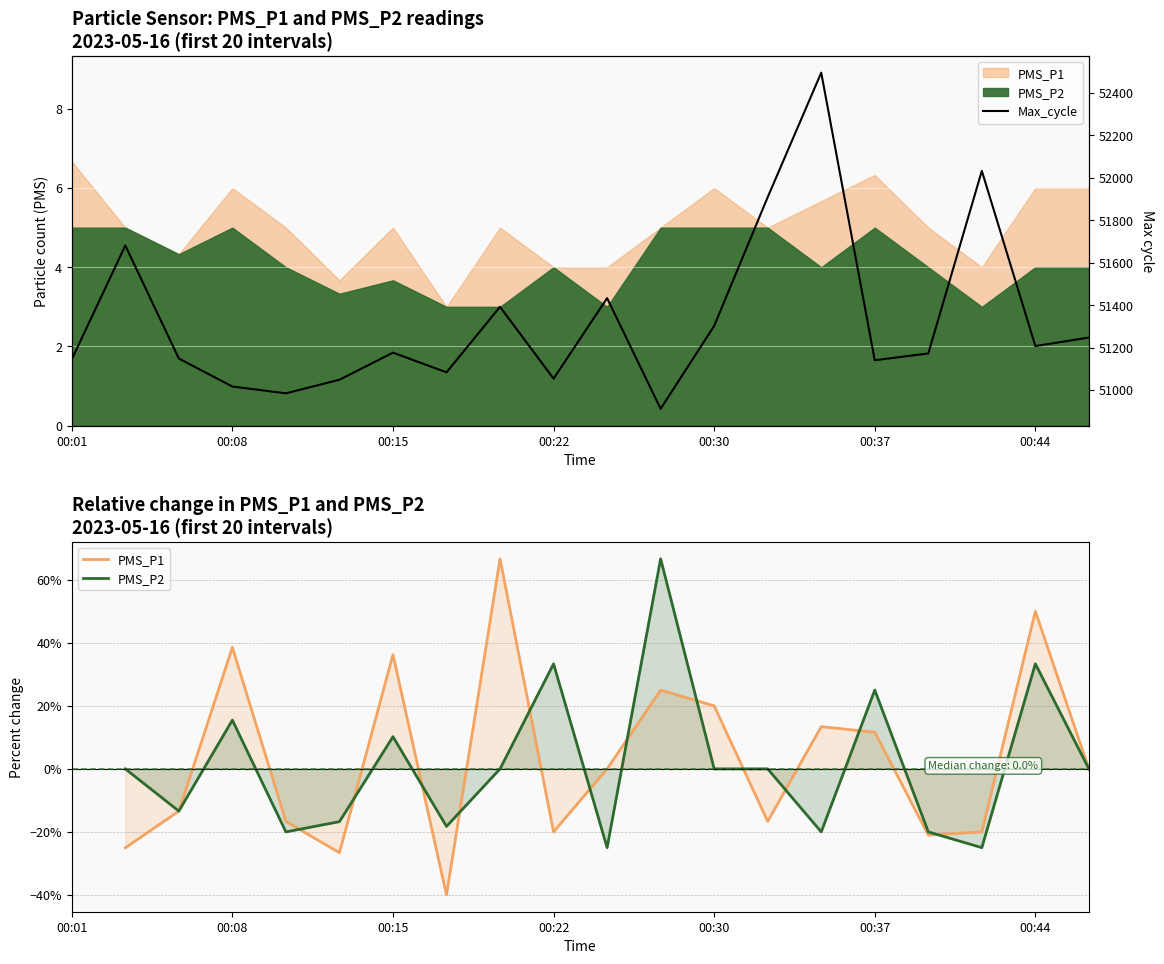

What is the total value across all series at 00:37?

51176.6